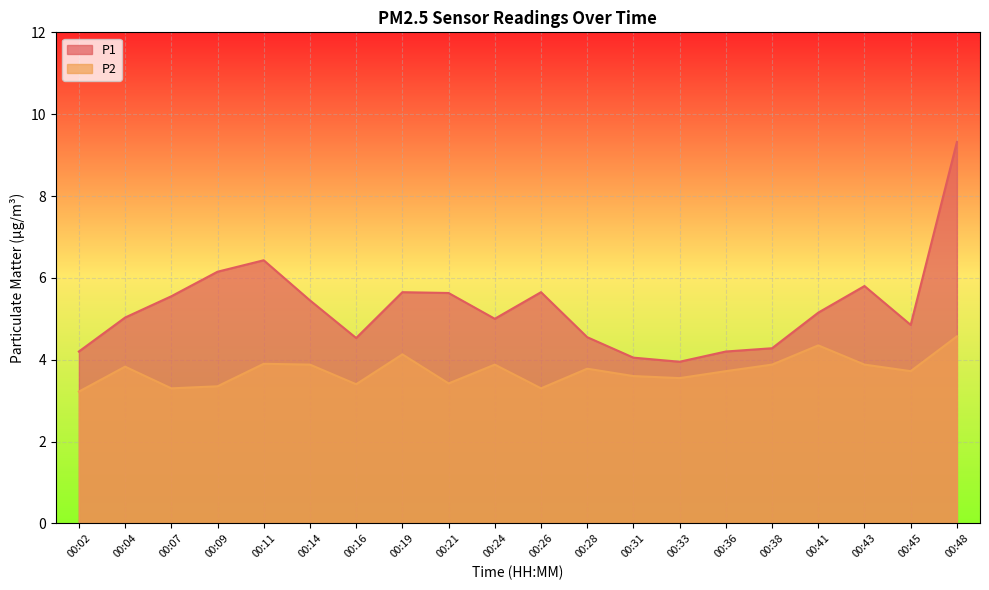

True or false: P1 has a value of 4.0 at 00:33.

True